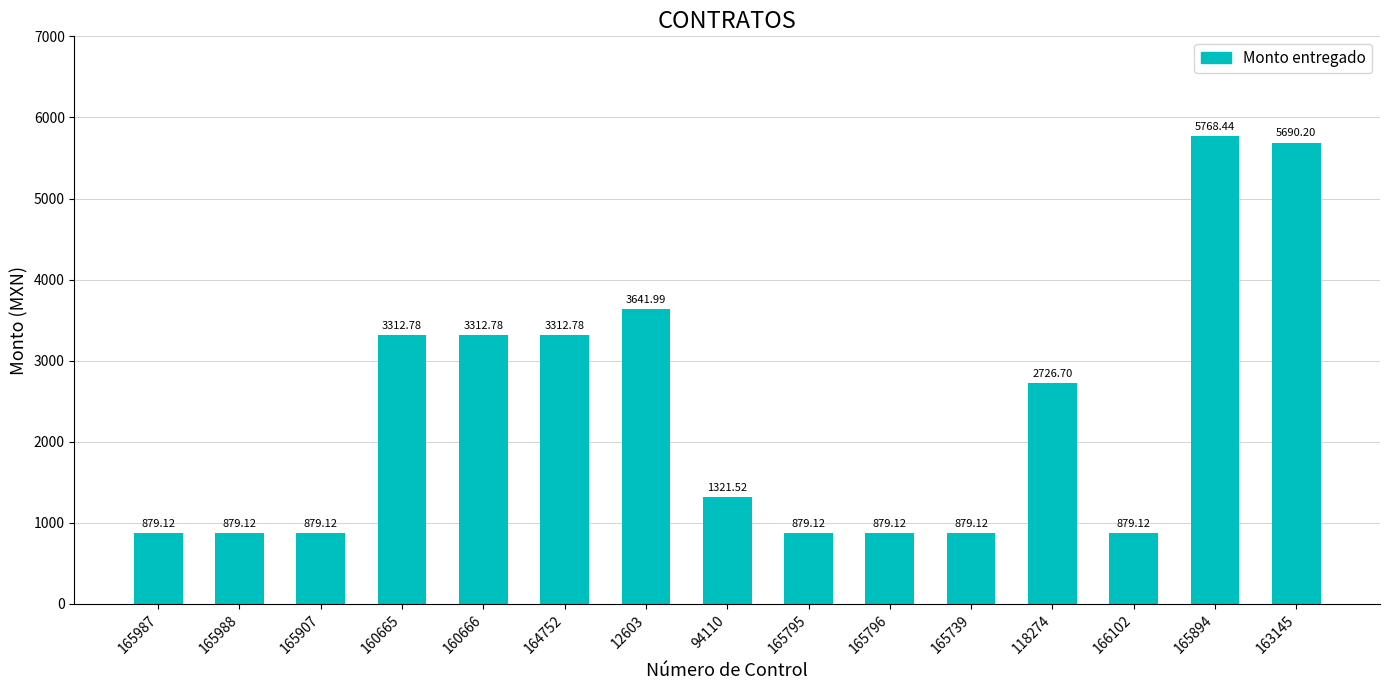

What is the change in value from 12603 to 166102?

-2762.9